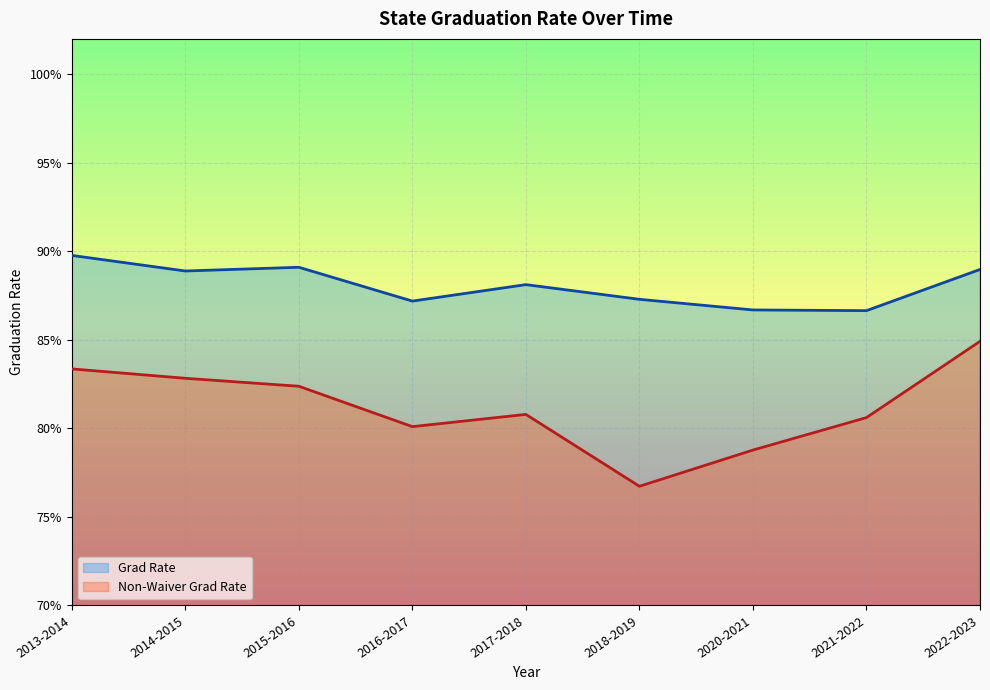

Is the value of Grad Rate at 2020-2021 greater than the value of Non-Waiver Grad Rate at 2022-2023?

Yes